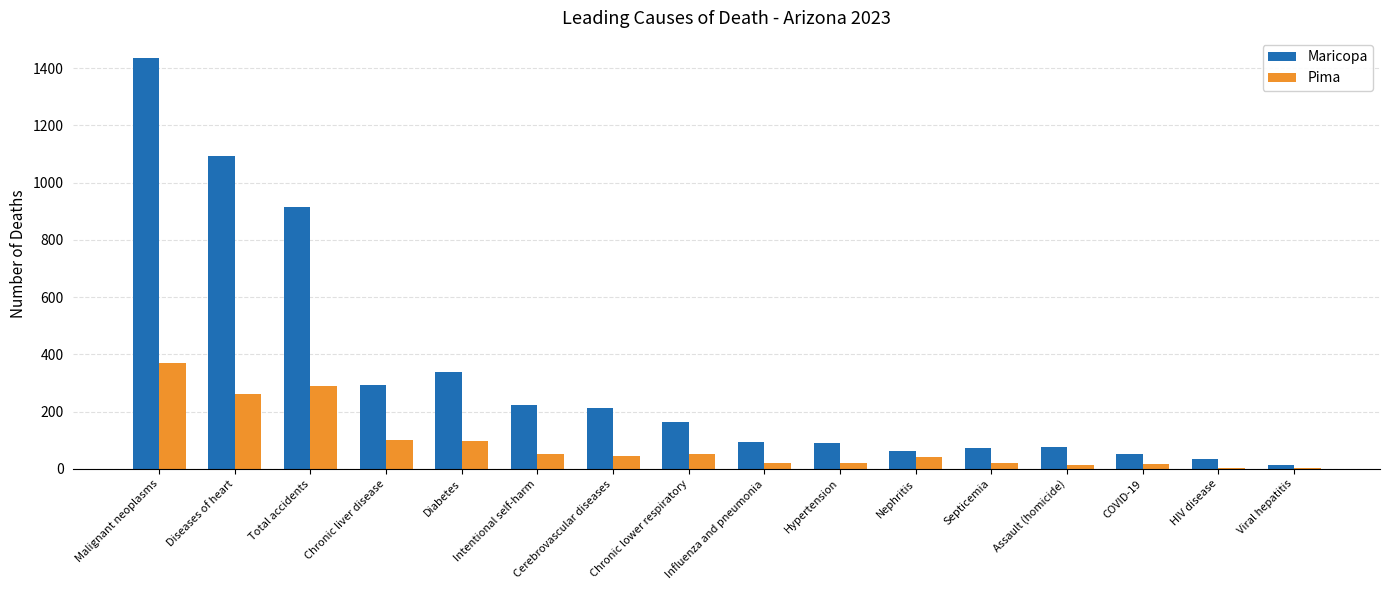

Where does the Maricopa series first go above 163?

Malignant neoplasms